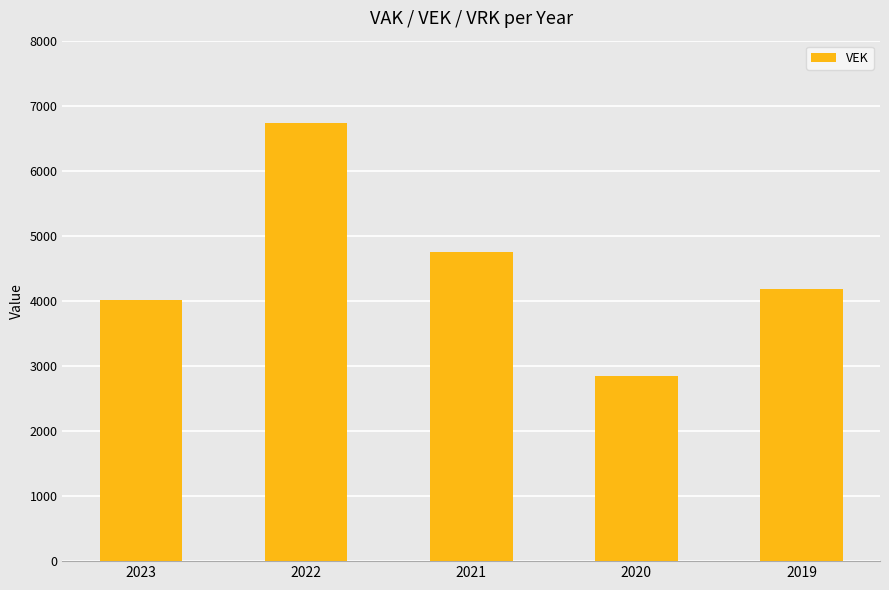

What is the value of the 5th bar from the left?

4176